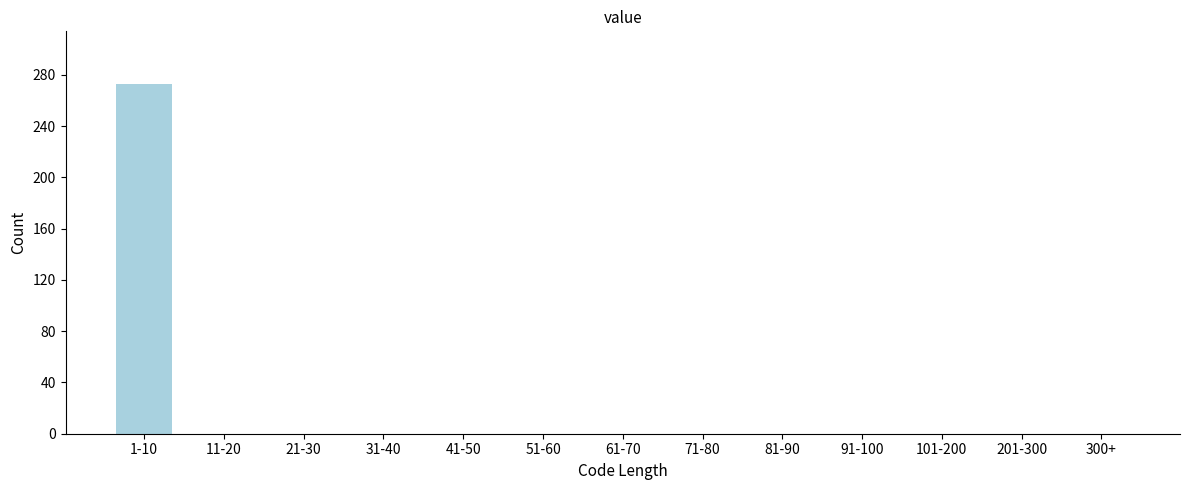

Reading right to left, list all the values displayed in this chart.

300+=0	201-300=0	101-200=0	91-100=0	81-90=0	71-80=0	61-70=0	51-60=0	41-50=0	31-40=0	21-30=0	11-20=0	1-10=273